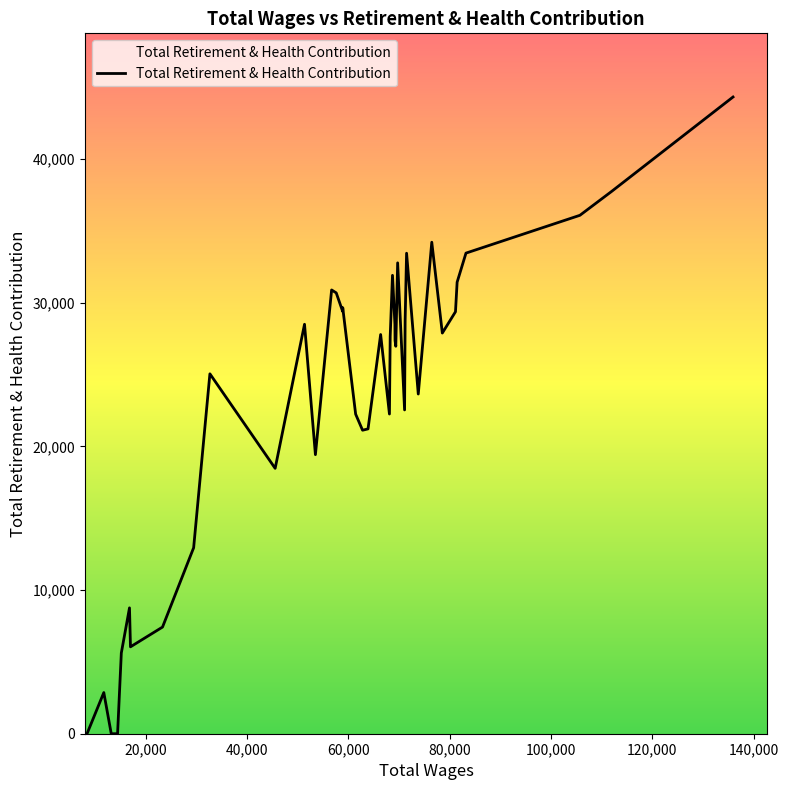

What is the maximum value shown in the chart?

44333